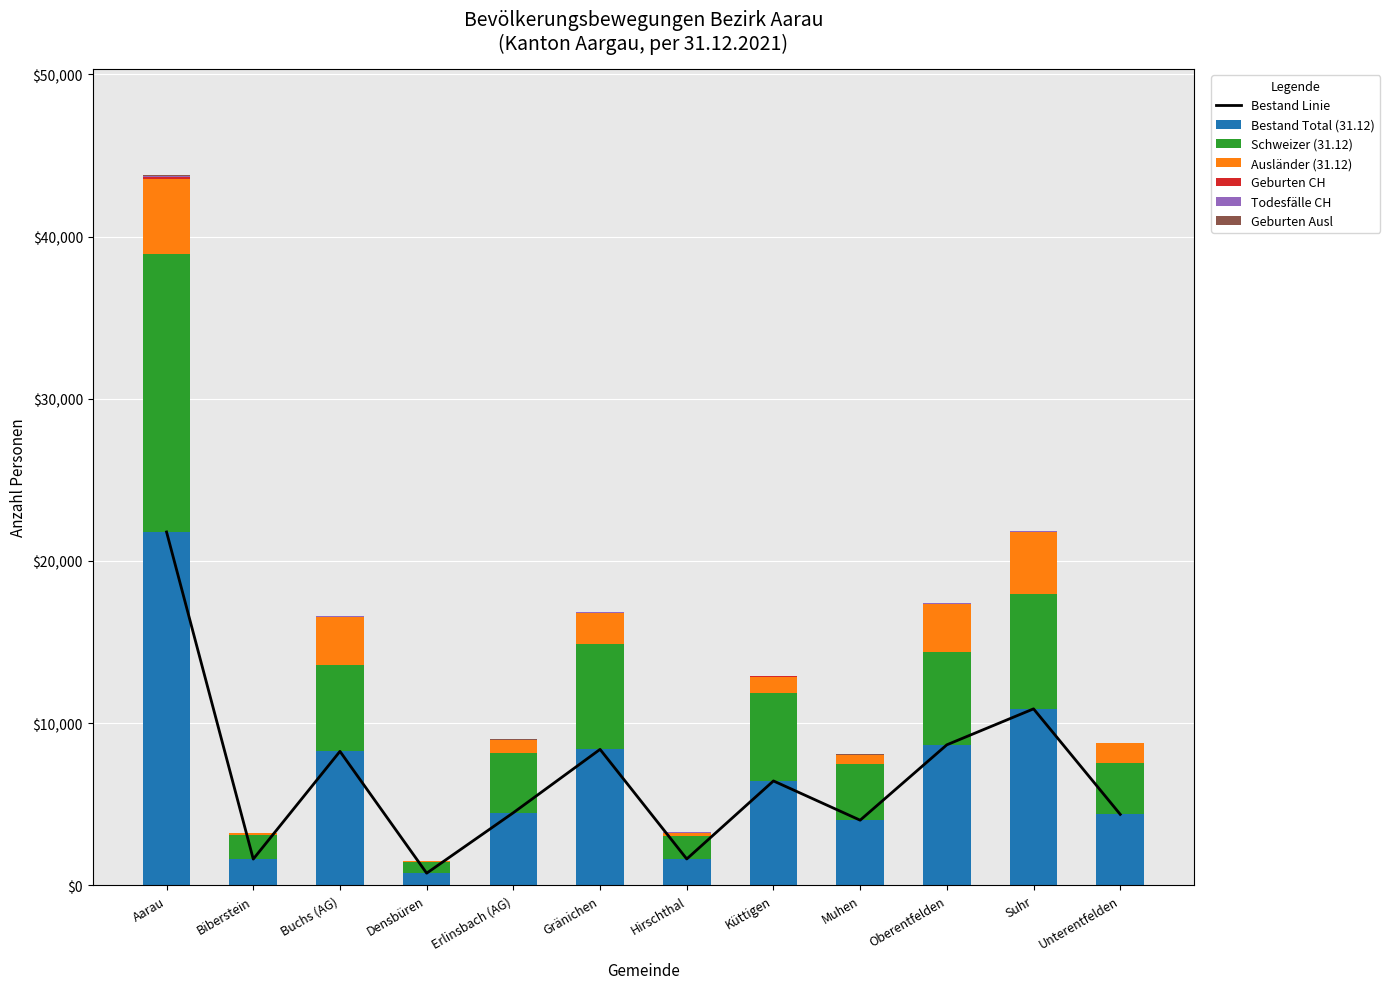

What is the difference between the Bestand Total (31.12) values at Erlinsbach (AG) and Densbüren?

3729